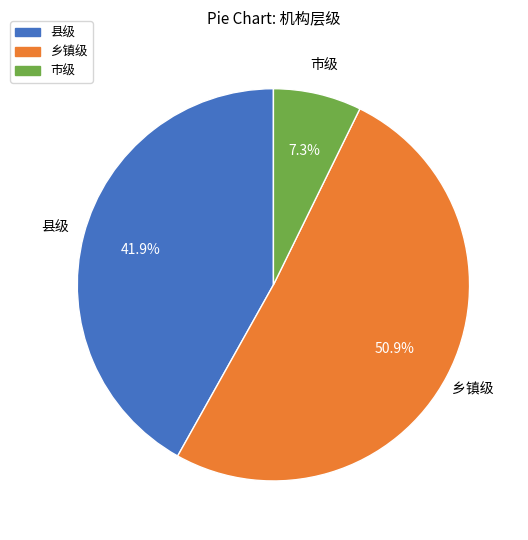

Is it true that 县级 is 28% of the pie?

False